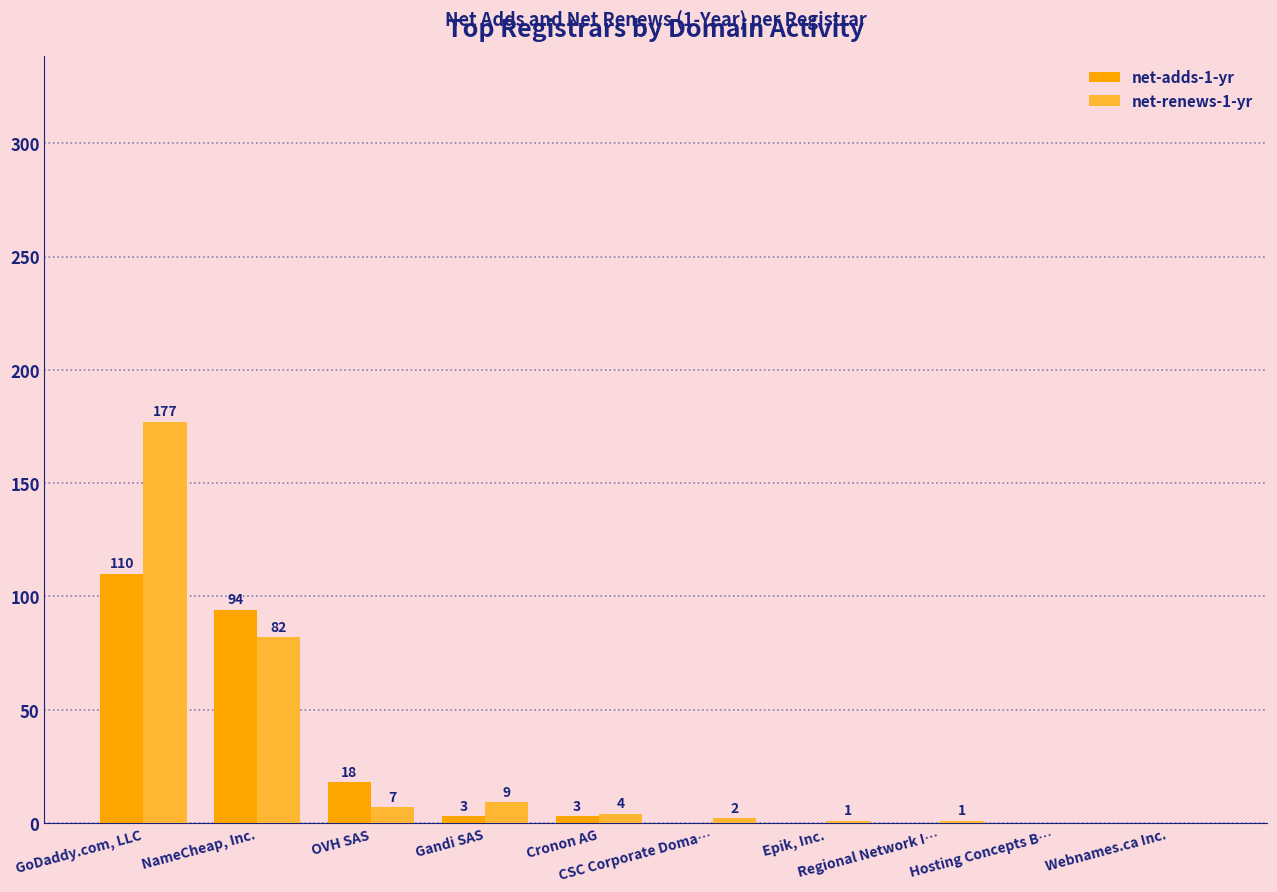

Are the bars horizontal?

No